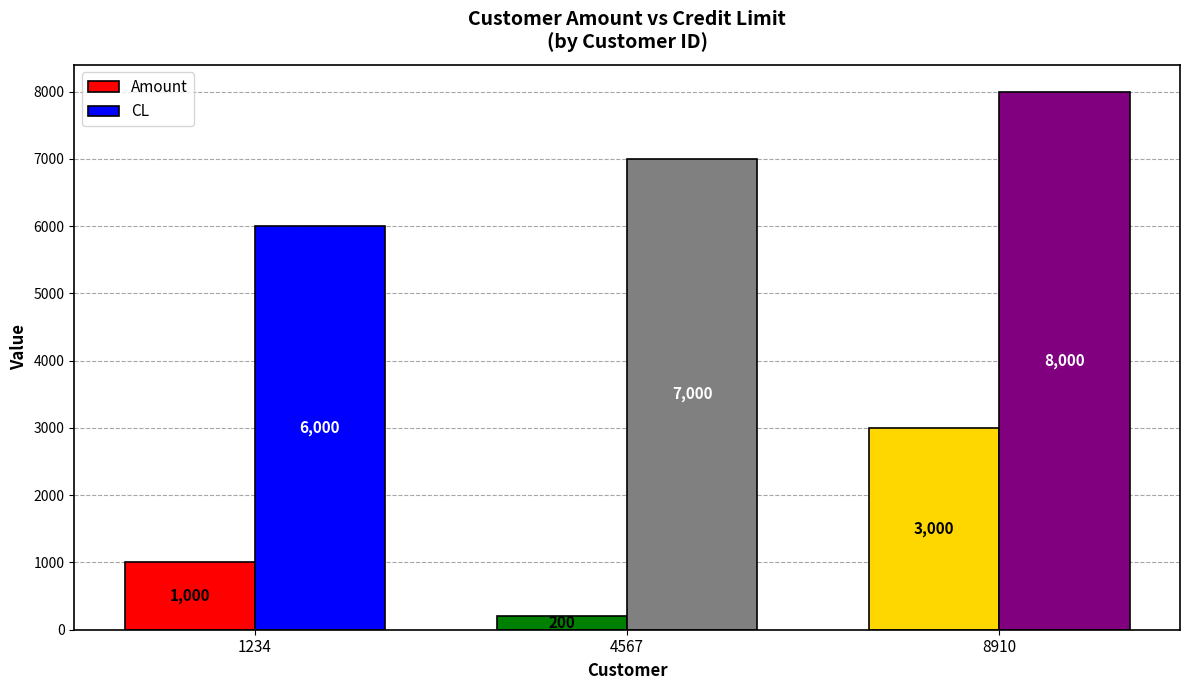

What is the difference between the maximum and minimum values in the CL series?

2000